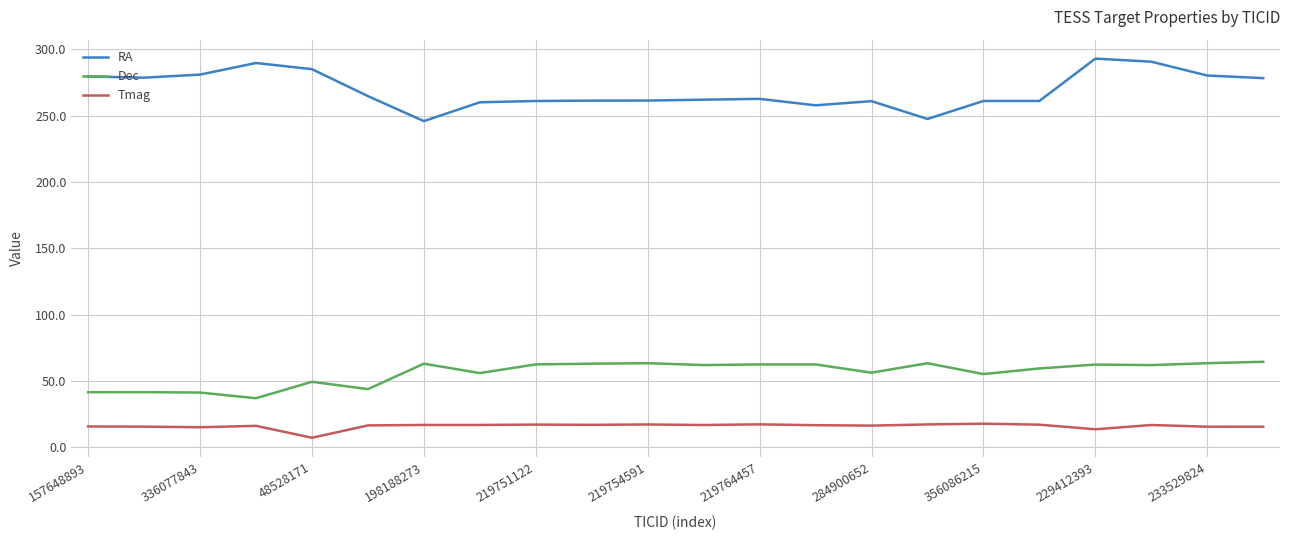

What is the highest value of the Dec series?

64.5